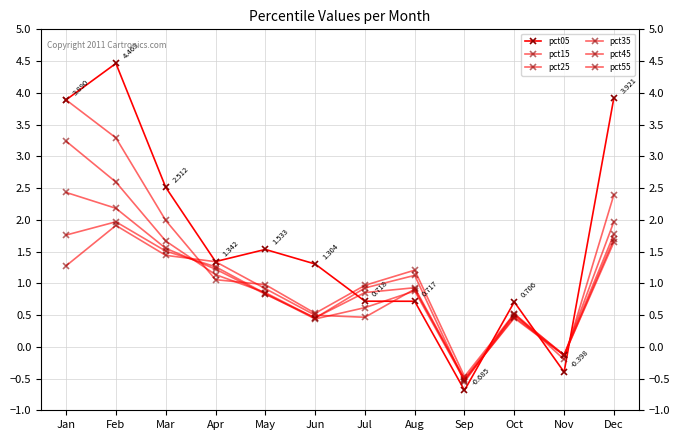

Does the chart have visible grid lines?

Yes